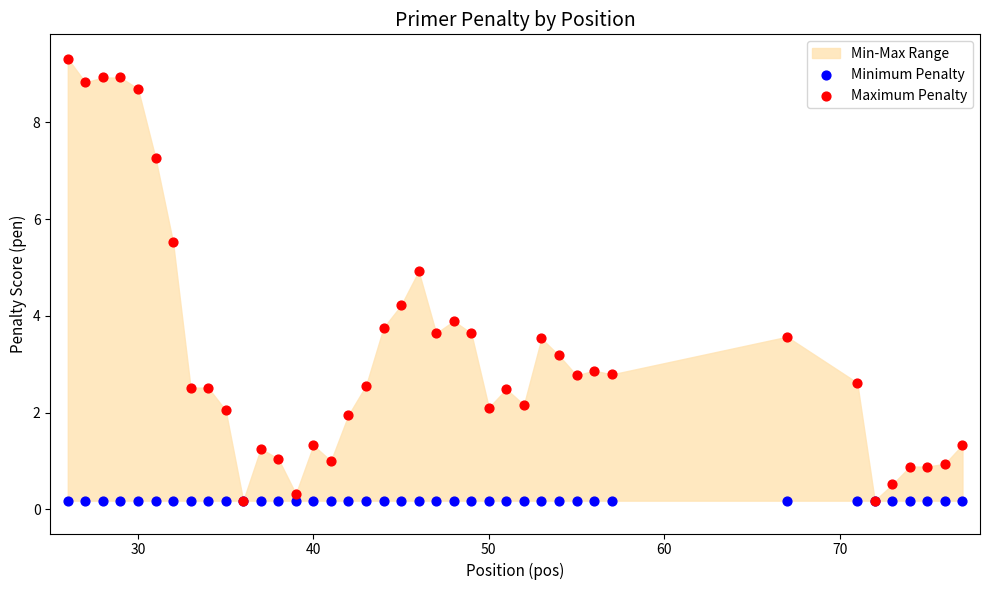

Across all series, what Y value is closest to 4?

3.9